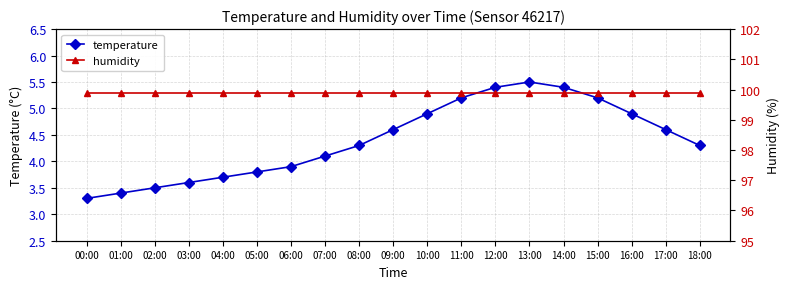

What is the total value across all series at 07:00?

104.0